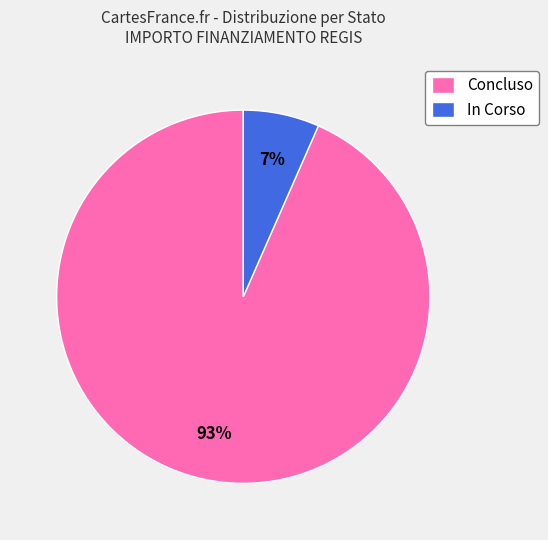

Which category has the smallest portion of the pie?

In Corso